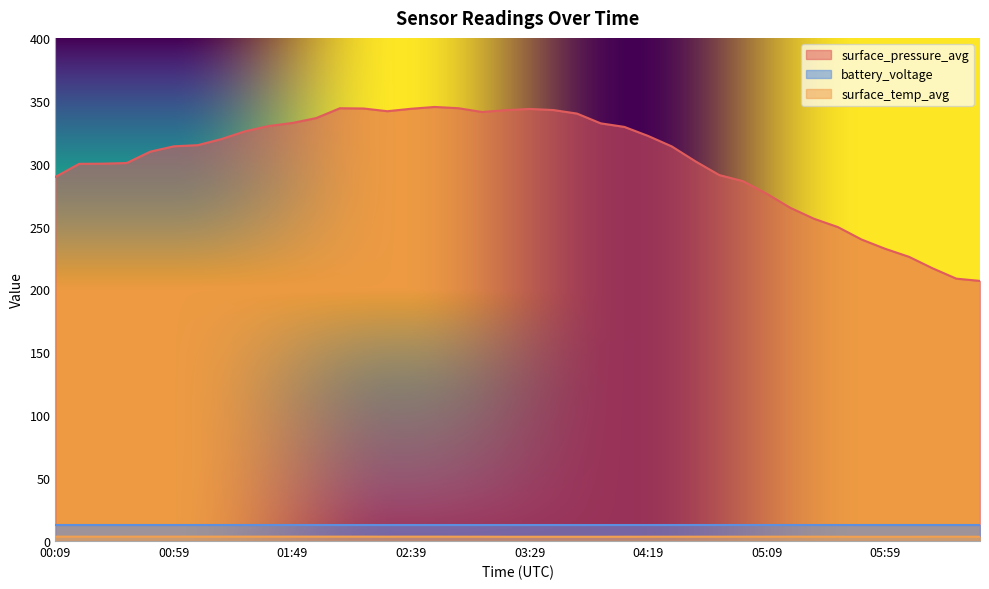

Where is the first local minimum for surface_temp_avg?

00:29